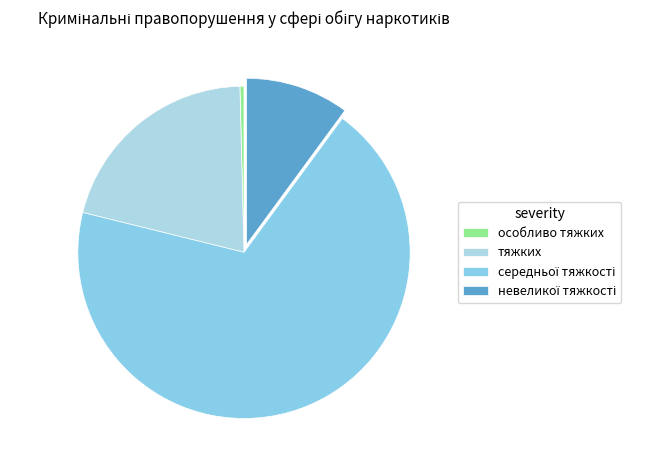

To the nearest percent, what is the difference between the особливо тяжких and тяжких slice percentages?

20%